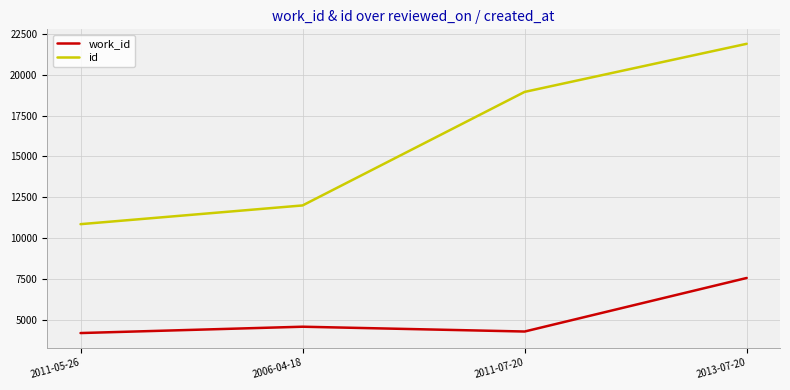

Count the id values in the range 11993 to 21891.

3